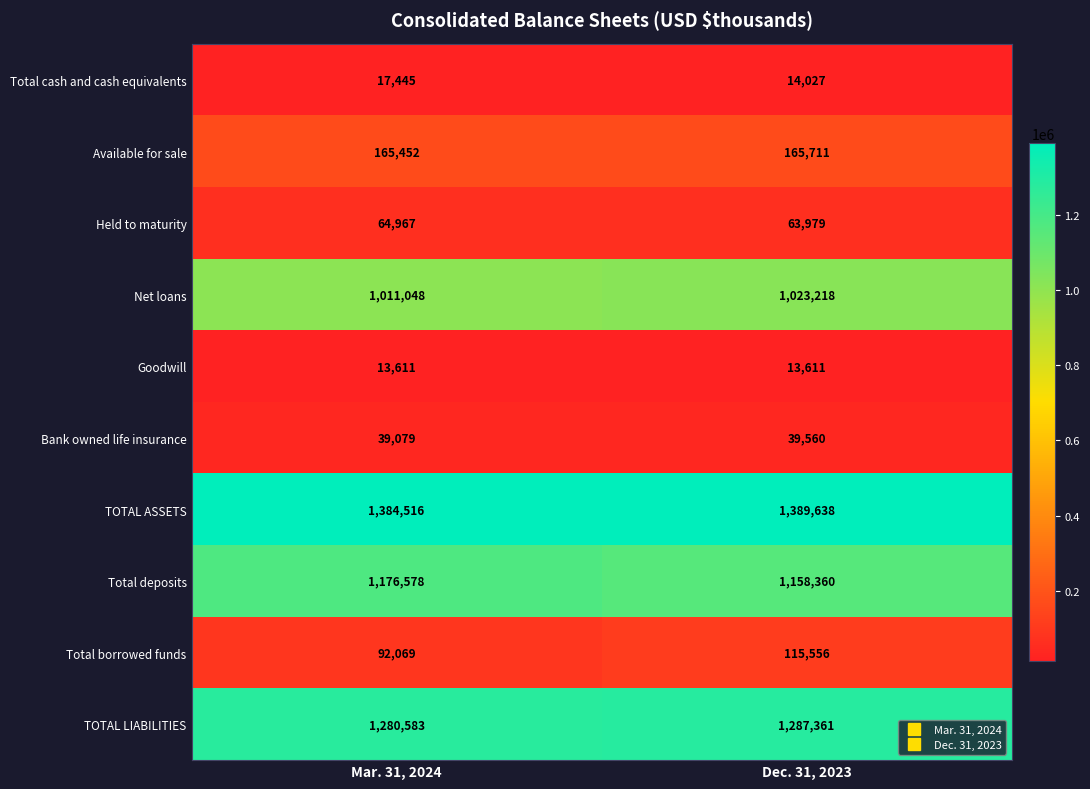

What value does the TOTAL ASSETS series have at Mar. 31, 2024, to the nearest 10?

1384520